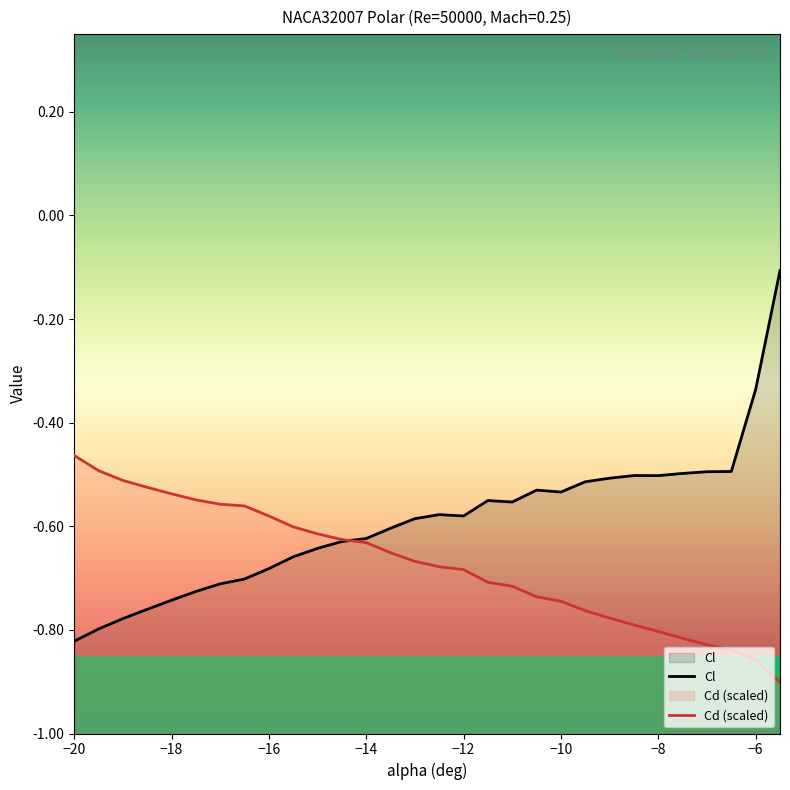

The value of Cd (scaled) at −18 is -0.3. True or false?

False